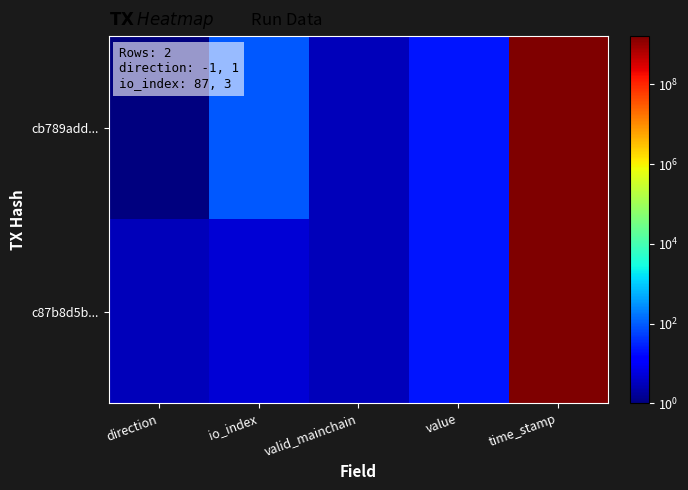

What is the difference between the highest and lowest values at direction?

2